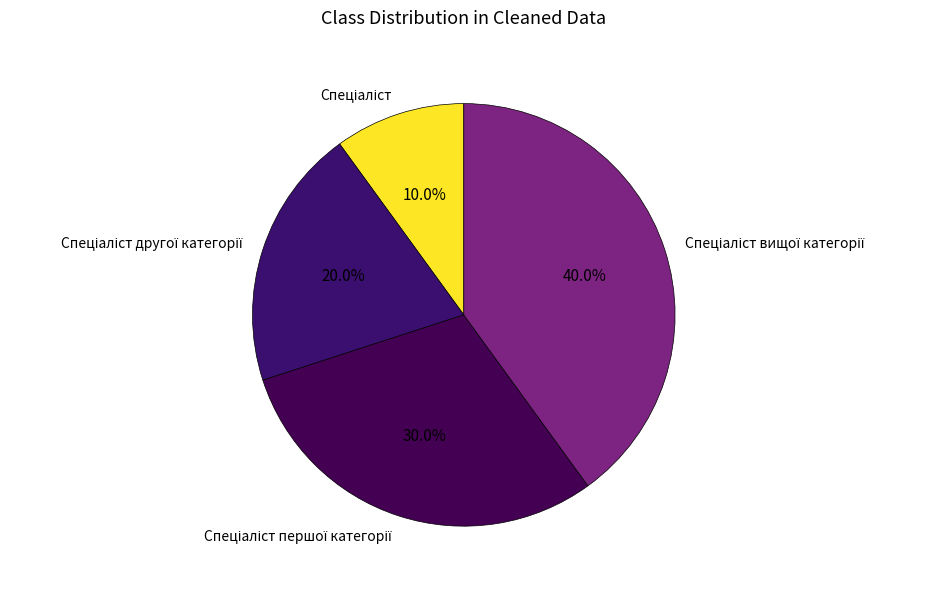

Does any single category account for the majority?

No